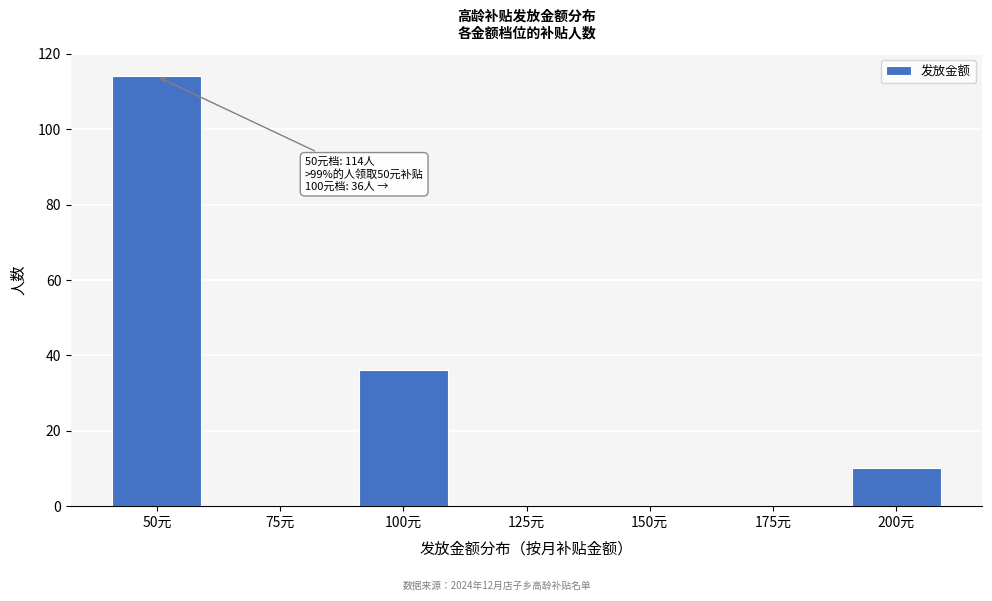

Reading left to right, what are all the values shown in this chart?

50元=114	75元=0	100元=36	125元=0	150元=0	175元=0	200元=10